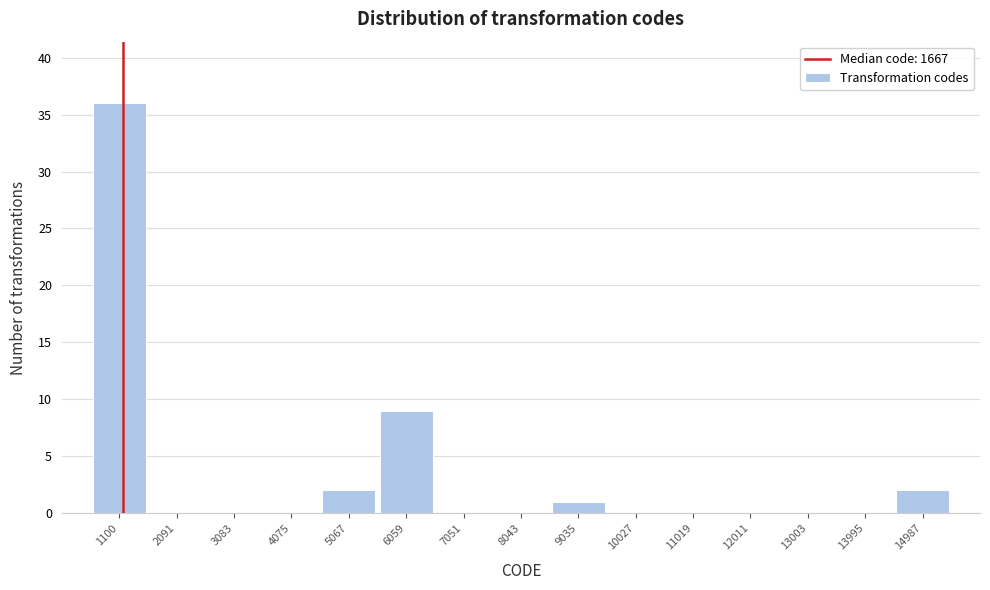

Reading left to right, list all the values displayed in this chart.

1100=36	2091=0	3083=0	4075=0	5067=2	6059=9	7051=0	8043=0	9035=1	10027=0	11019=0	12011=0	13003=0	13995=0	14987=2